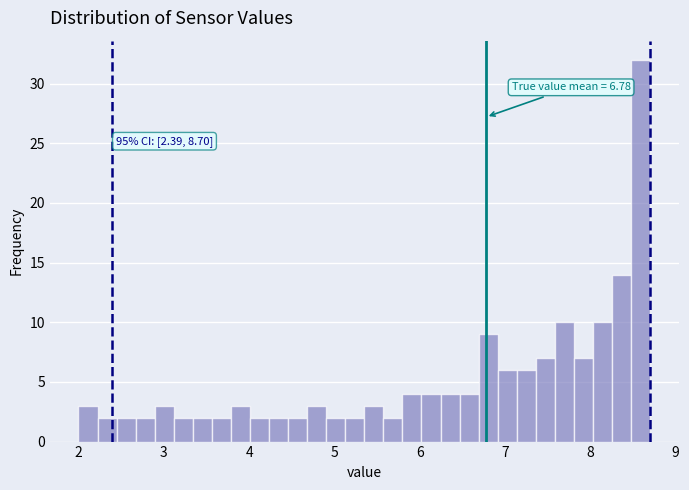

Around what value on the x-axis is the tallest bar? Give the approximate position of its centre, as read against the axis.

8.6